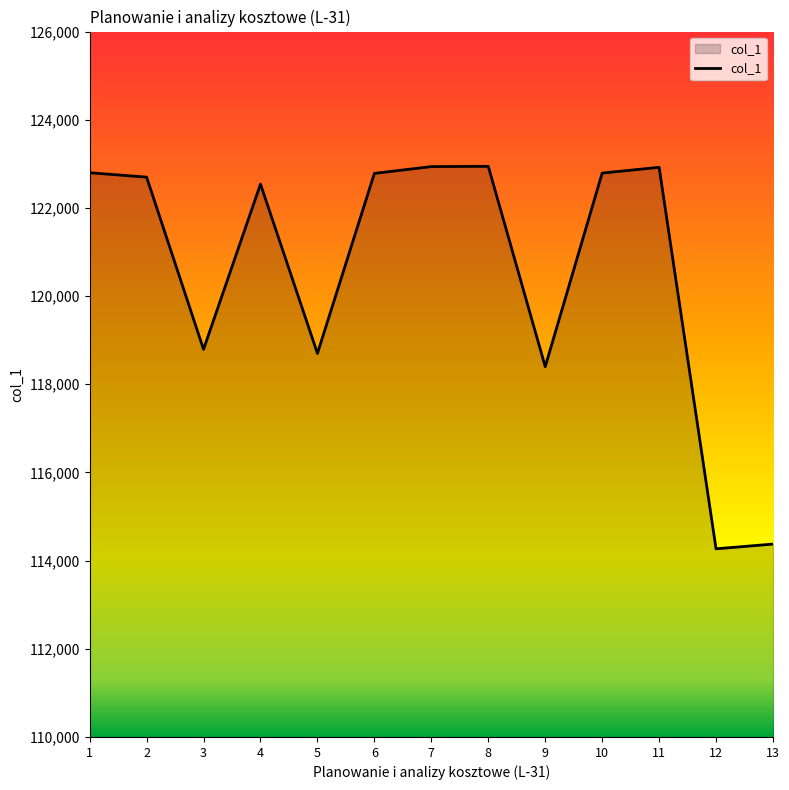

Is it true that the value at 11 is 122921?

True